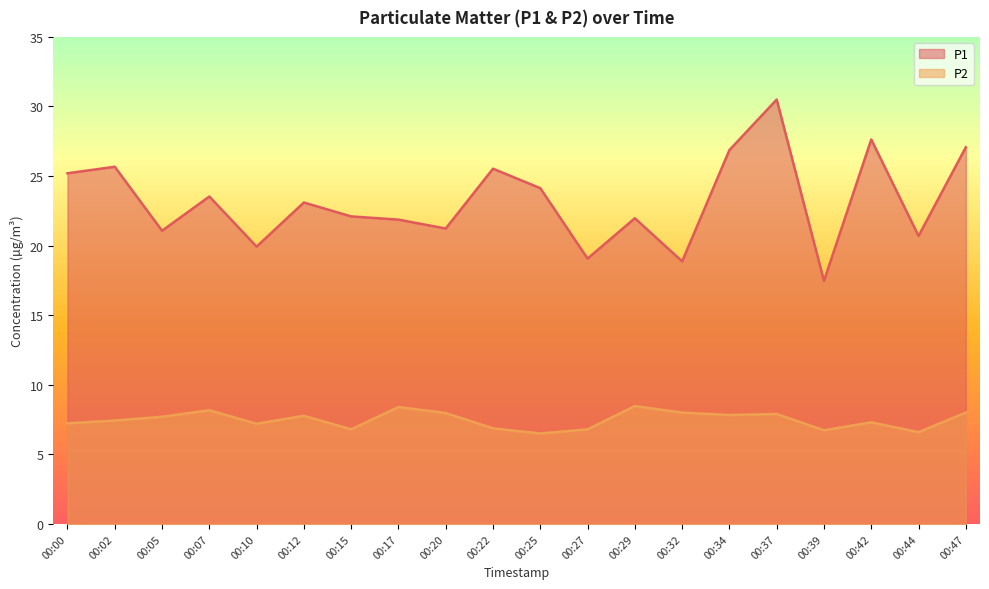

In P2, how many points are lower than both neighbors (excluding endpoints)?

6